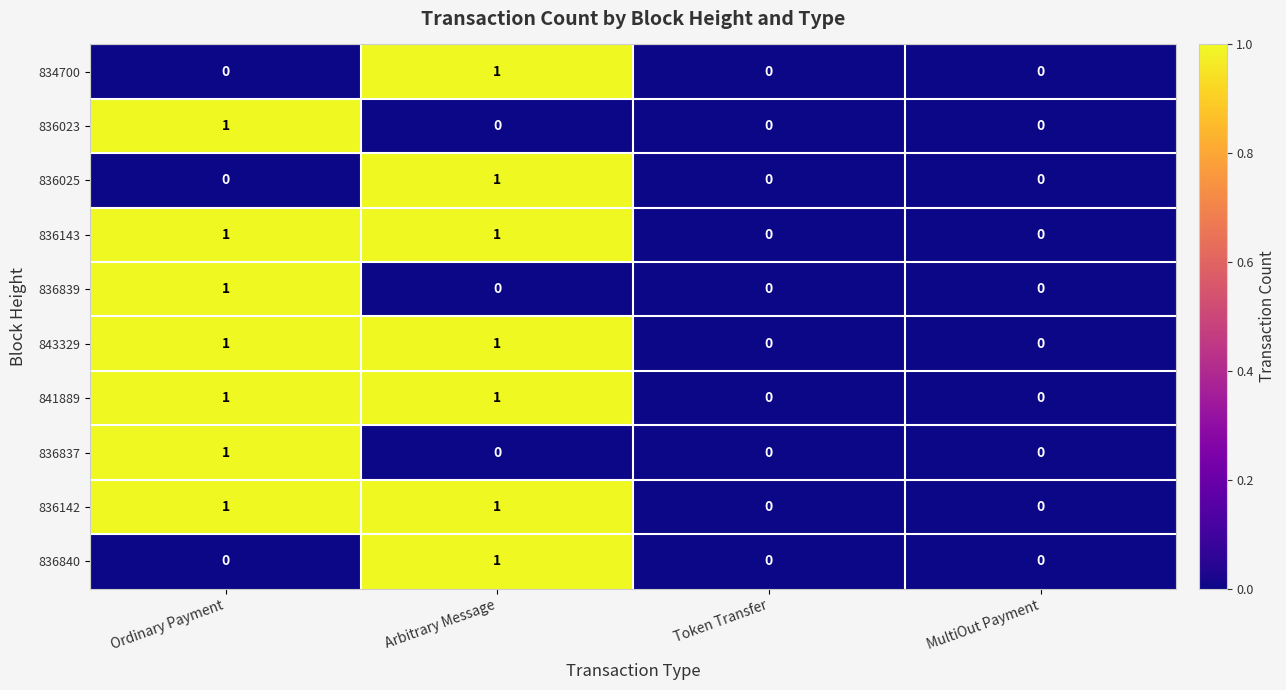

The 836025 series shows 1 at Arbitrary Message. True or false?

True